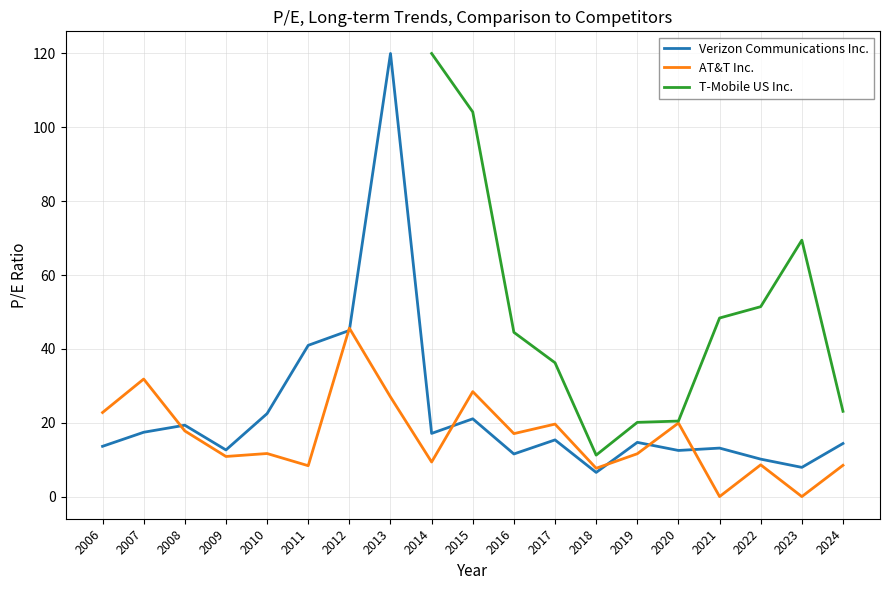

Rank the categories by T-Mobile US Inc. value from highest to lowest.

2006, 2007, 2008, 2009, 2010, 2011, 2012, 2013, 2014, 2015, 2023, 2022, 2021, 2016, 2017, 2024, 2020, 2019, 2018